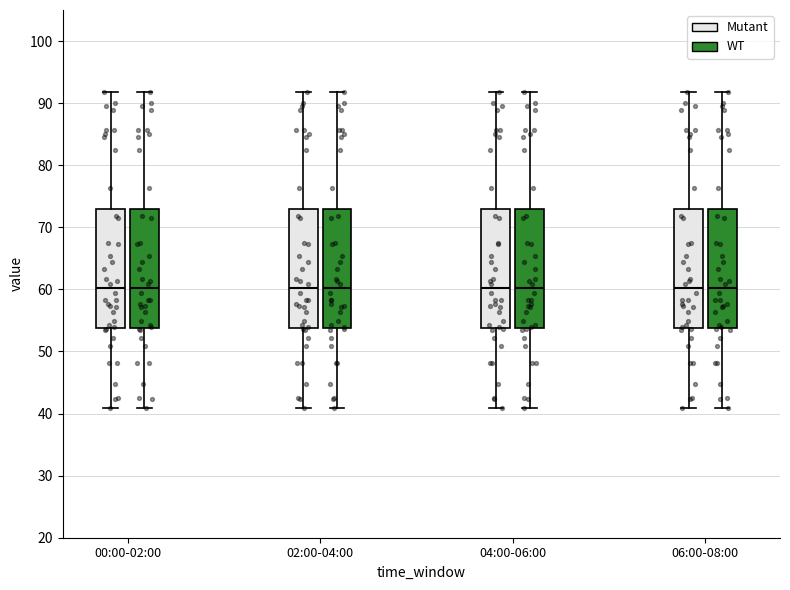

Where does the upper whisker of the box for 06:00-08:00 (Mutant) end on the y-axis? The values are not printed on the chart, so give them approximately, as read against the axis.

92